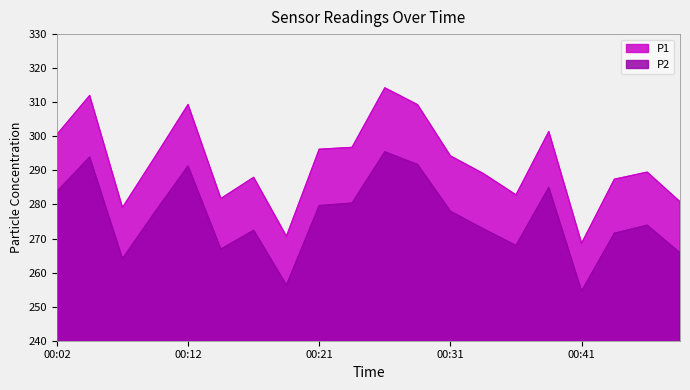

The P1 series shows 287.9 at 00:16. True or false?

True